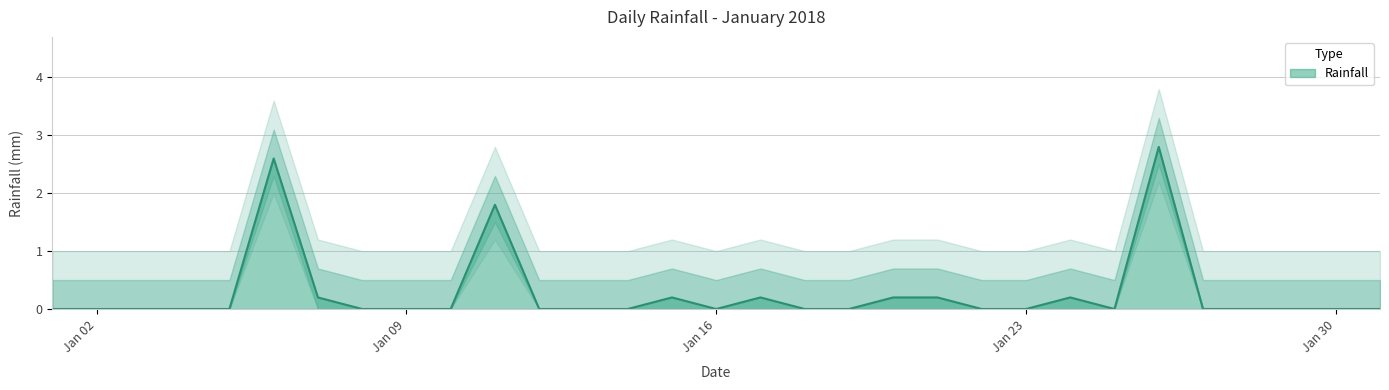

What is the sum of the values at 2018-01-19 and 2018-01-24?

0.2